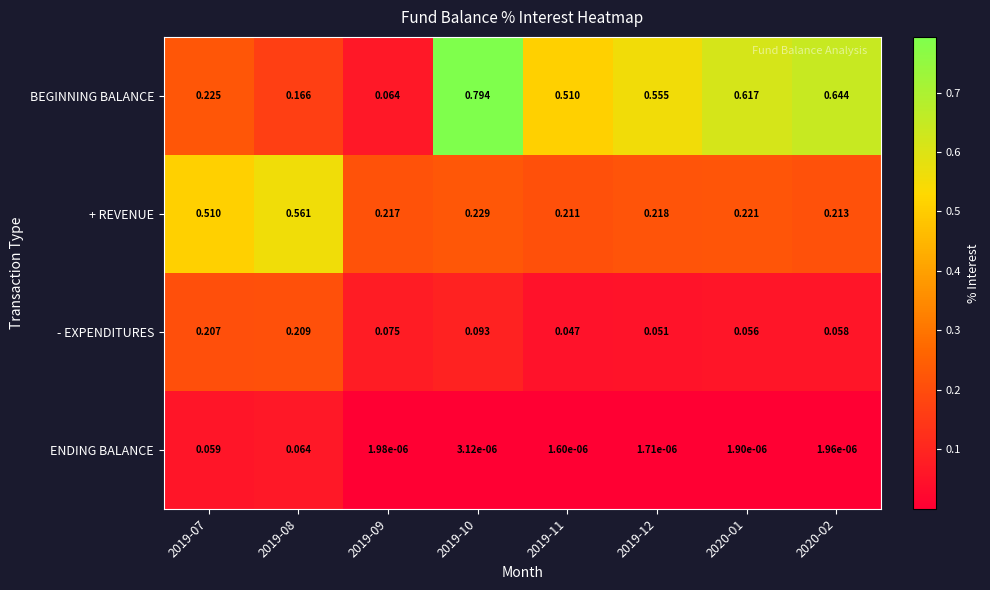

At 2020-02, list the series in order from largest to smallest.

BEGINNING BALANCE, + REVENUE, - EXPENDITURES, ENDING BALANCE